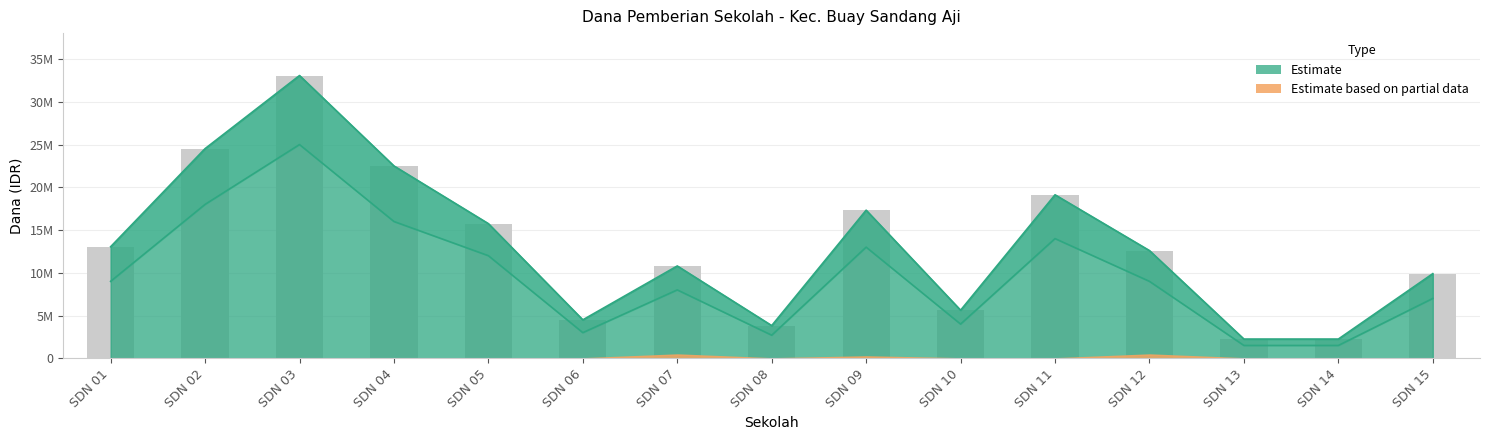

Between SDN 01 and SDN 08, which is larger?

SDN 01